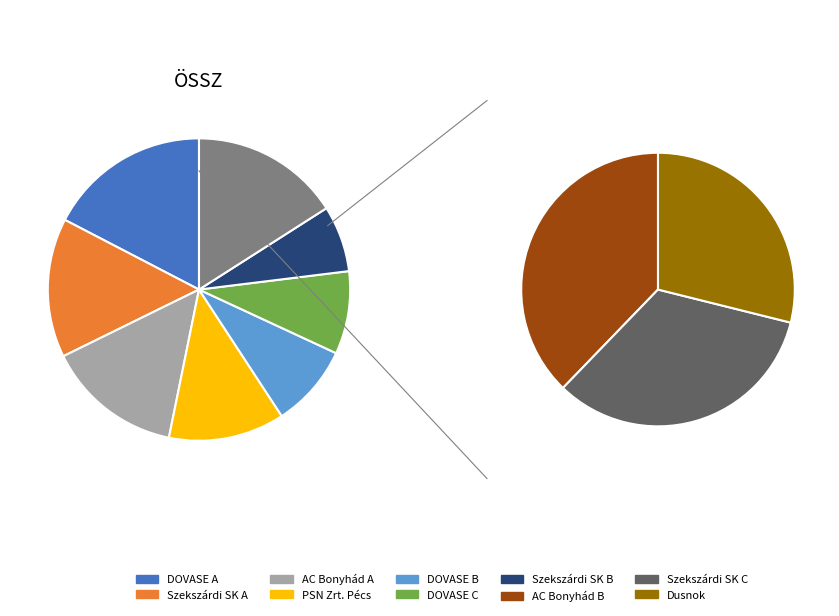

How many segments does this pie chart have?

10